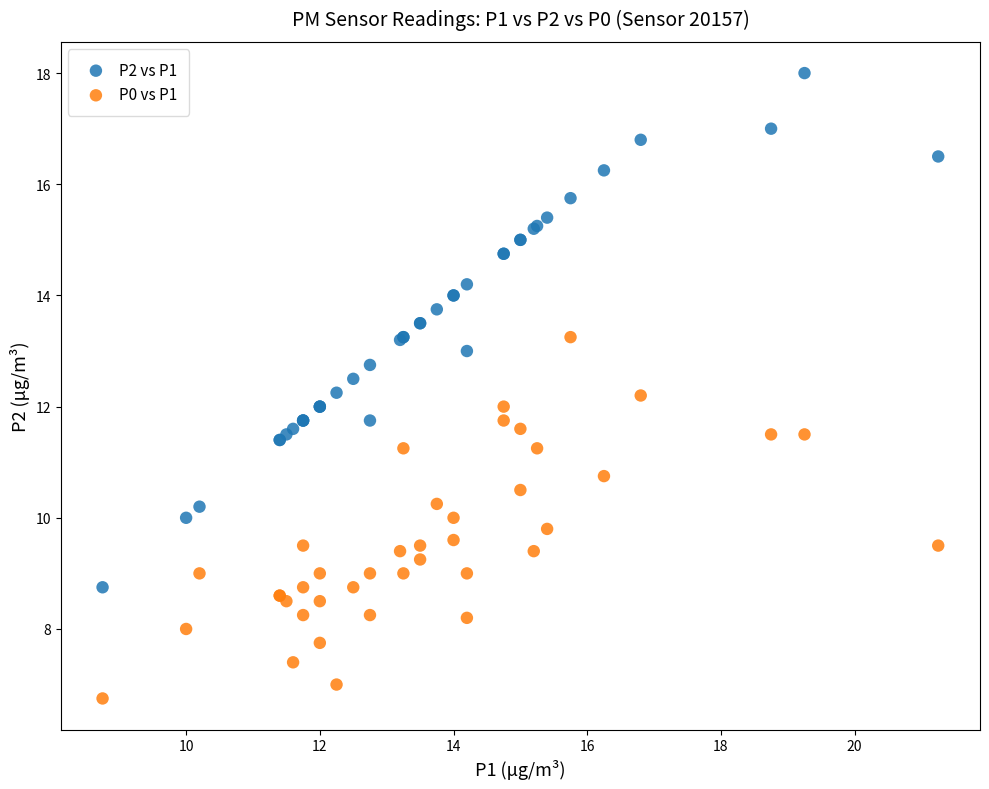

Which series reaches the maximum Y coordinate?

P2 vs P1